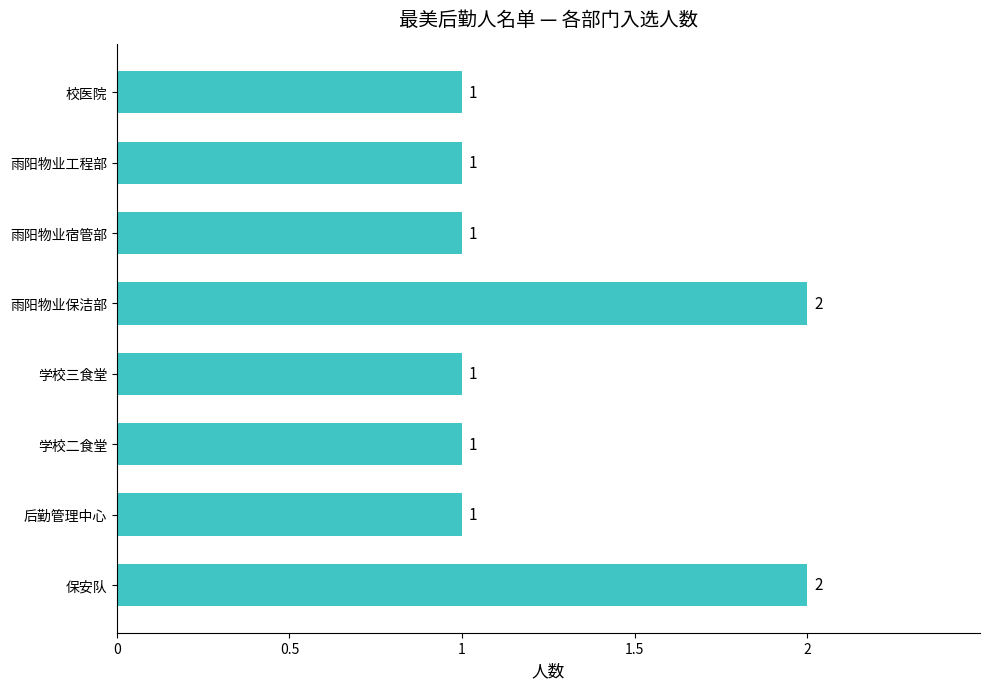

Is it true that the value at 雨阳物业工程部 is 0?

False